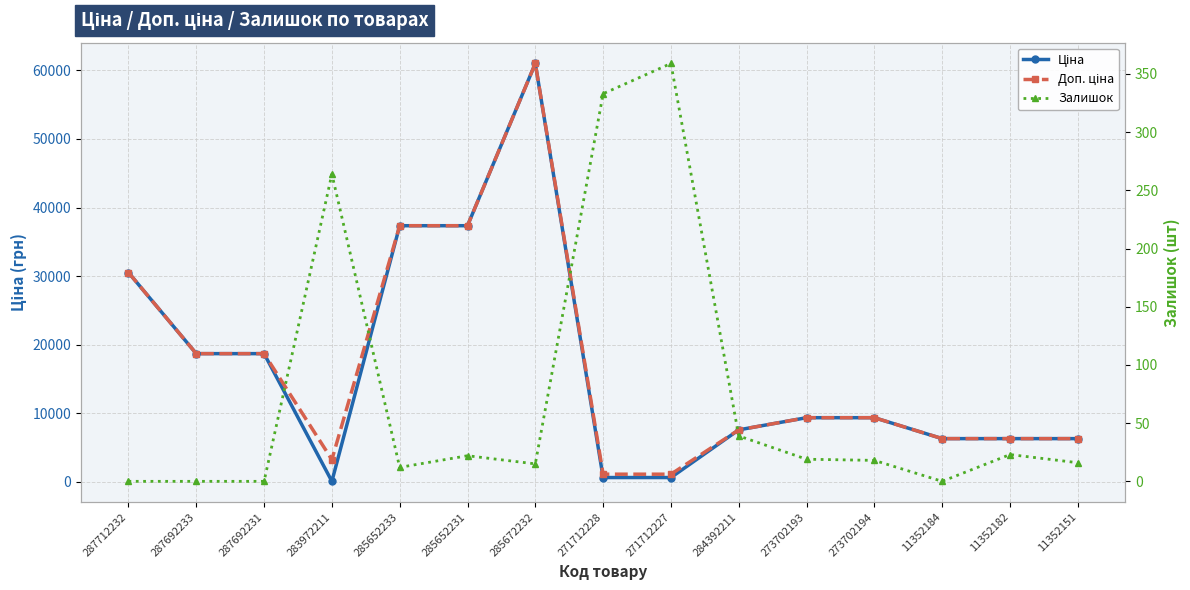

Reading left to right, extract all data points from this chart.

Ціна: 287712232=30512.3	287692233=18671.5	287692231=18671.5	283972211=32.0	285652233=37343.0	285652231=37343.0	285672232=61024.7	271712228=586.0	271712227=586.0	284392211=7545.9	273702193=9321.4	273702194=9321.4	11352184=6266.7	11352182=6266.7	11352151=6266.7
Доп. ціна: 287712232=30512.3	287692233=18671.5	287692231=18671.5	283972211=3205.0	285652233=37343.0	285652231=37343.0	285672232=61024.7	271712228=1074.5	271712227=1074.5	284392211=7545.9	273702193=9321.4	273702194=9321.4	11352184=6266.7	11352182=6266.7	11352151=6266.7
Залишок: 287712232=0.0	287692233=0.0	287692231=0.0	283972211=264.0	285652233=12.0	285652231=22.0	285672232=15.0	271712228=333.0	271712227=359.0	284392211=39.0	273702193=19.0	273702194=18.0	11352184=0.0	11352182=23.0	11352151=16.0